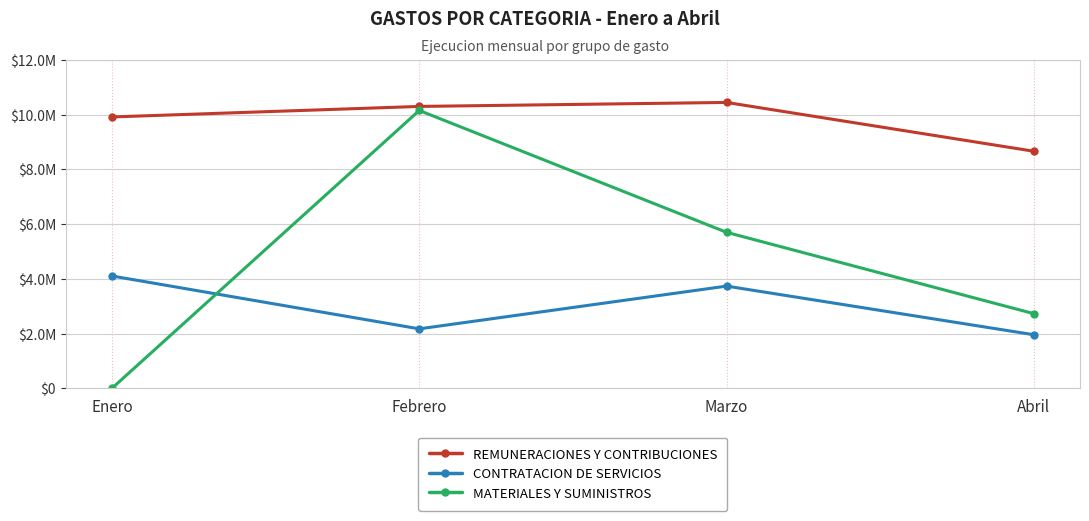

What is the difference between the maximum and minimum values in the REMUNERACIONES Y CONTRIBUCIONES series?

1783296.1